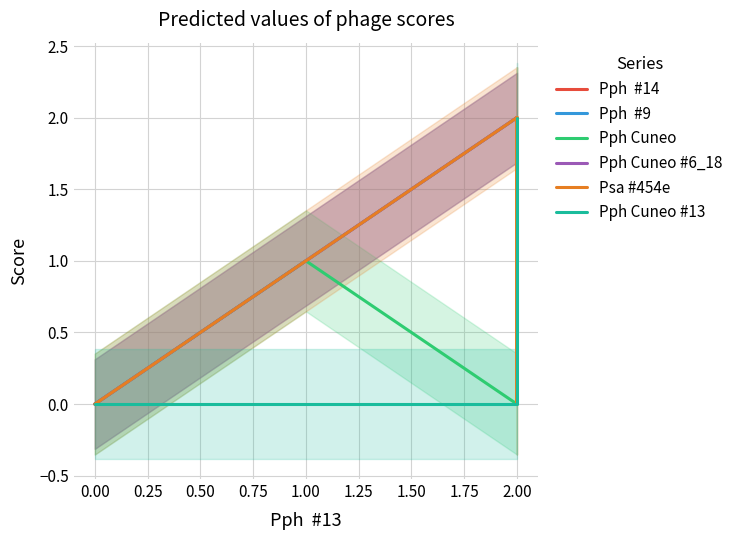

Which series has the widest spread of values?

Pph  #14